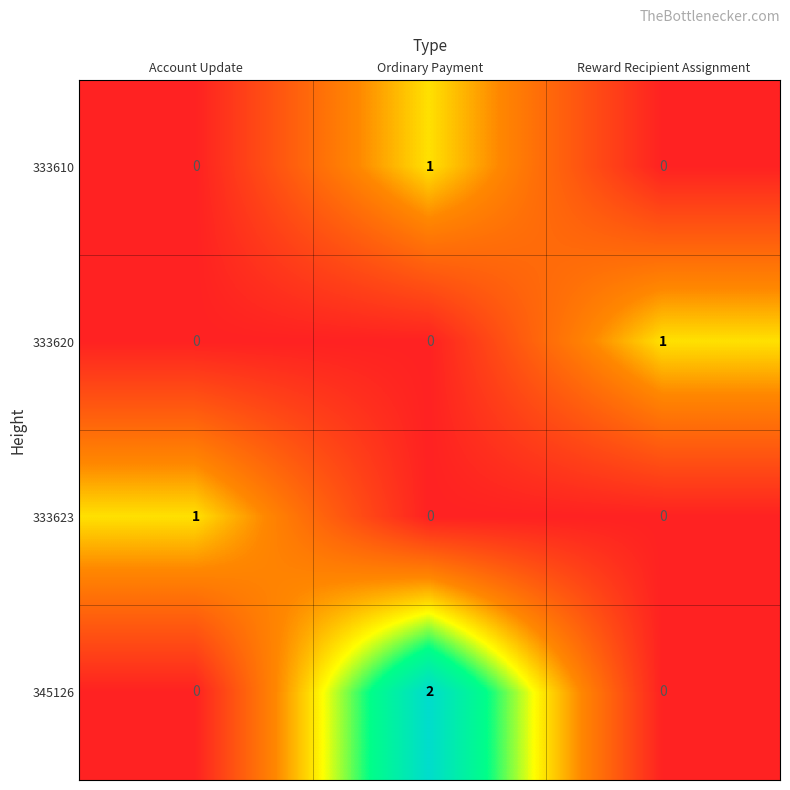

Which series has the widest spread of values?

345126